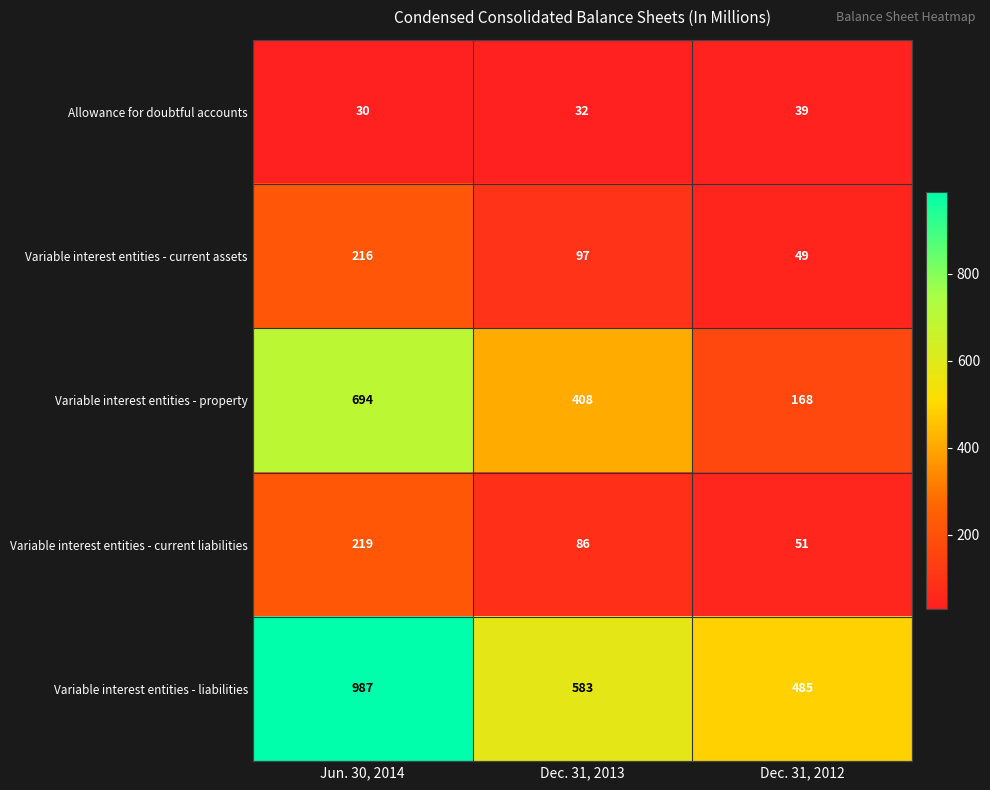

How many data points in Variable interest entities - property are less than 408?

1